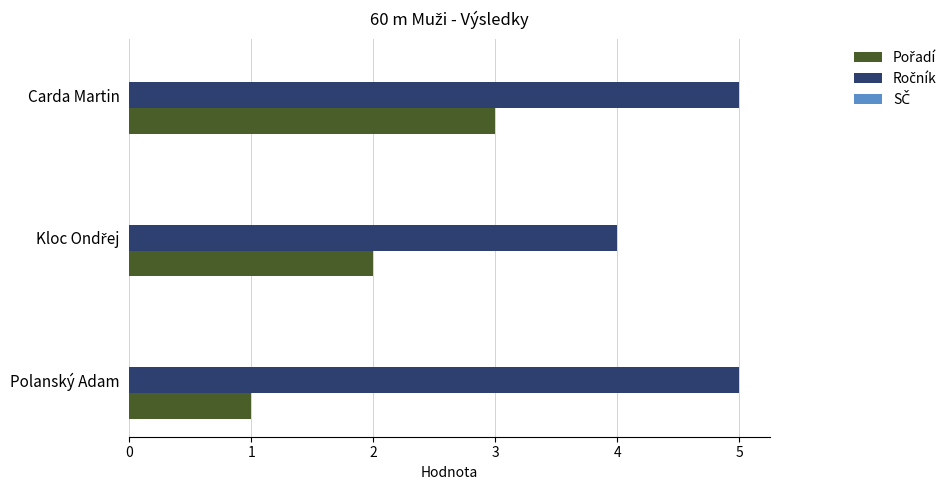

What is the spread (max minus min) of values at Polanský Adam?

4